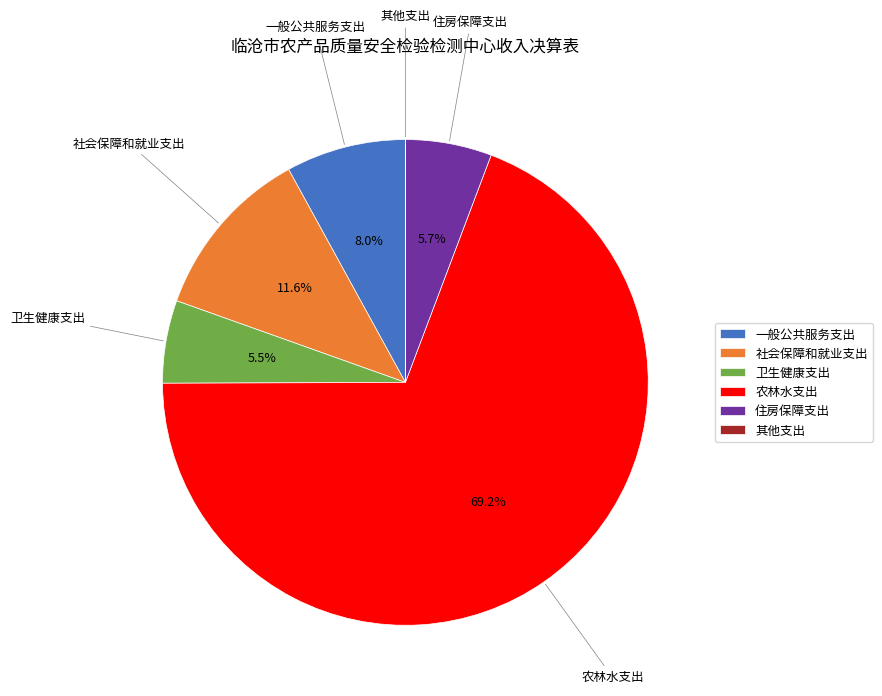

What percentage is NOT represented by 住房保障支出?

94.3%